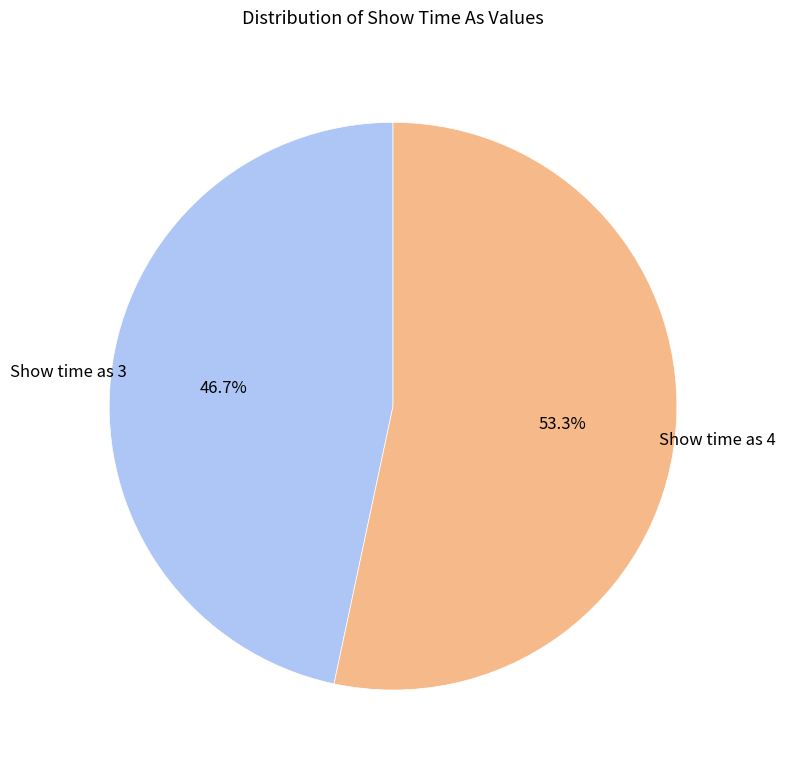

Is there any slice that represents more than half of the pie?

Yes